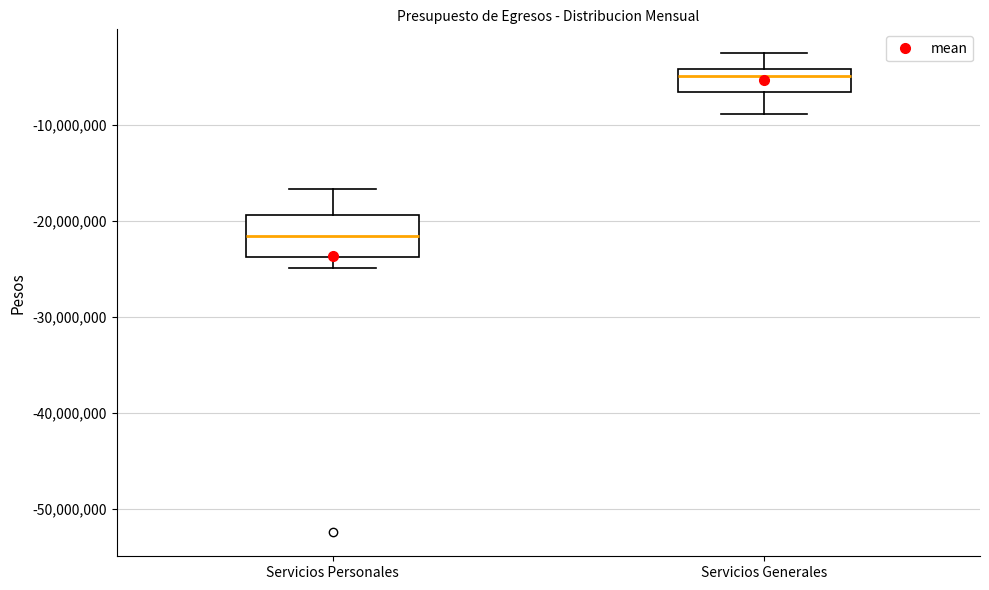

Which box is the tallest, from its lower edge to its upper edge?

Servicios Personales